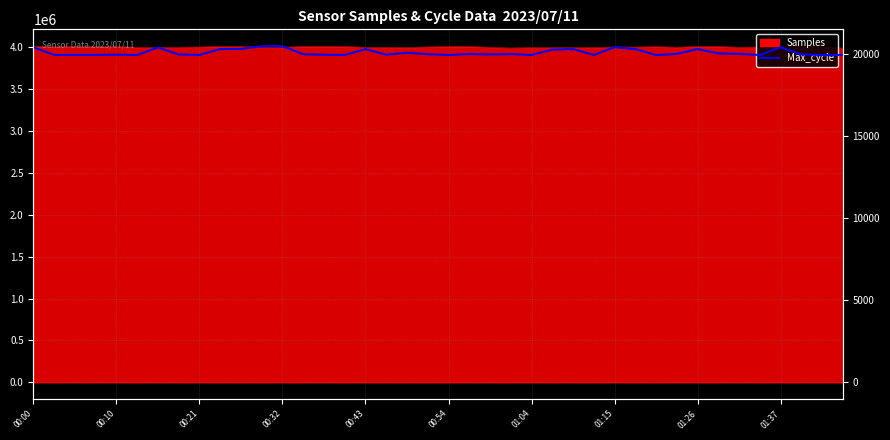

How many points are higher than both their immediate neighbors (excluding endpoints)?

11